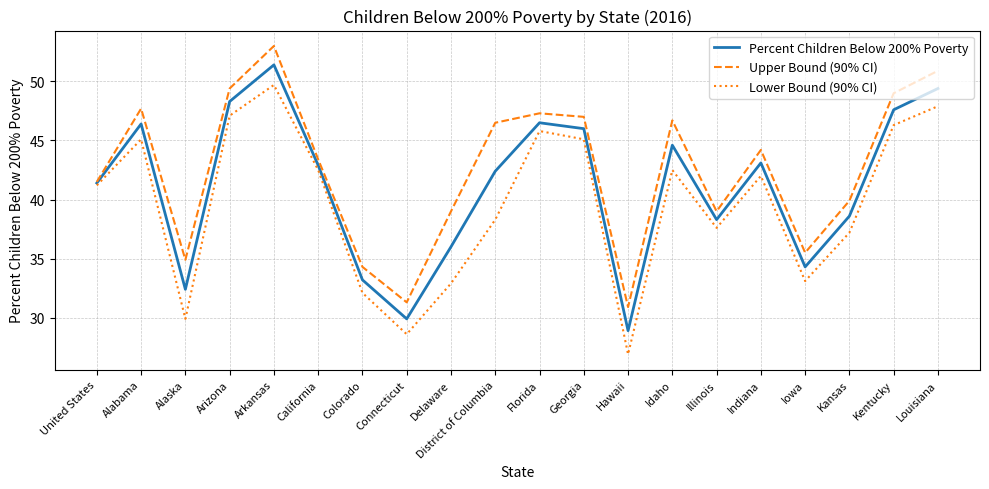

Which category has the highest value in the Lower Bound (90% CI) series?

Arkansas